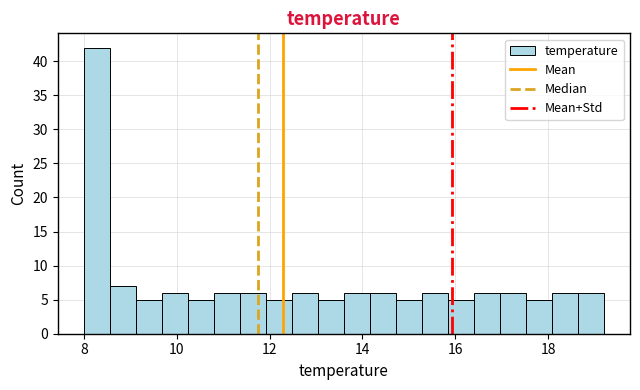

Around what value on the x-axis is the tallest bar? Give the approximate position of its centre, as read against the axis.

8.2